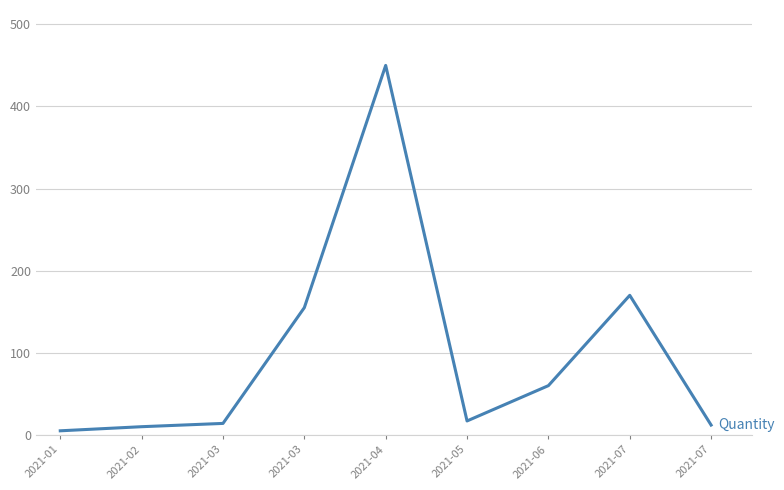

The chart shows a value of 648 at 2021-04. True or false?

False